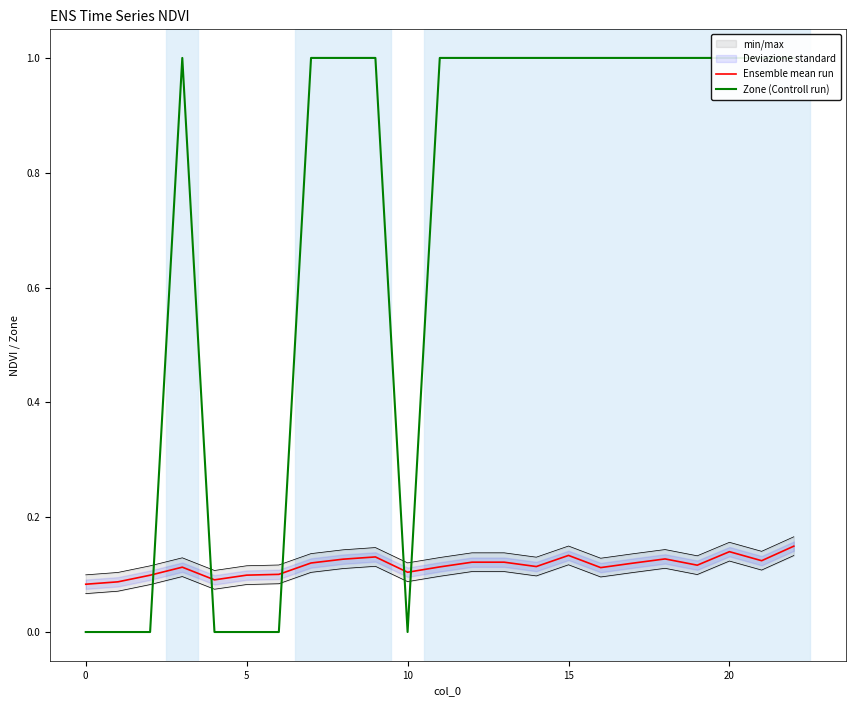

At which category is the sum across all series the highest?

22